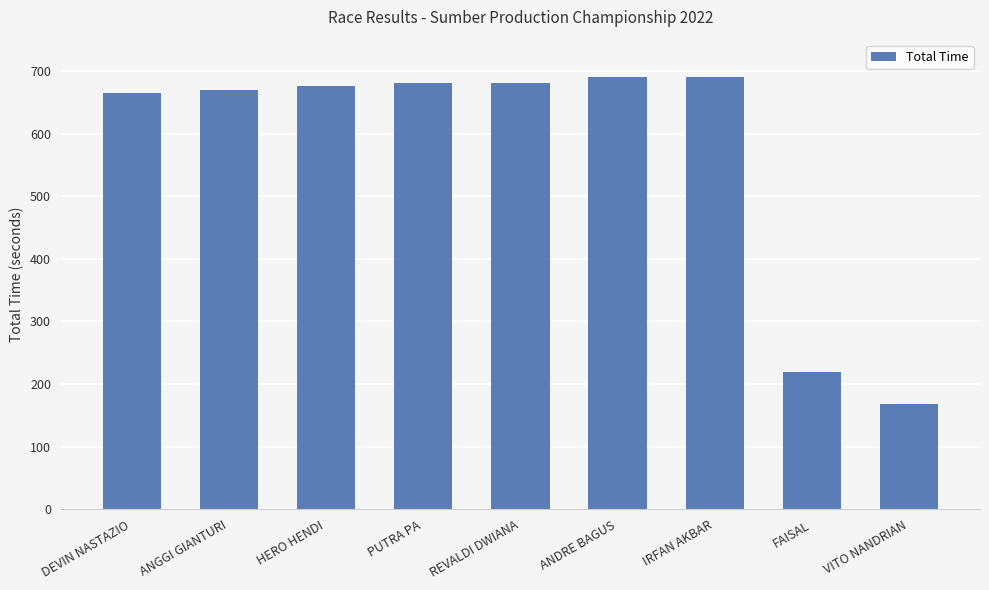

How many data points are above 676?

5